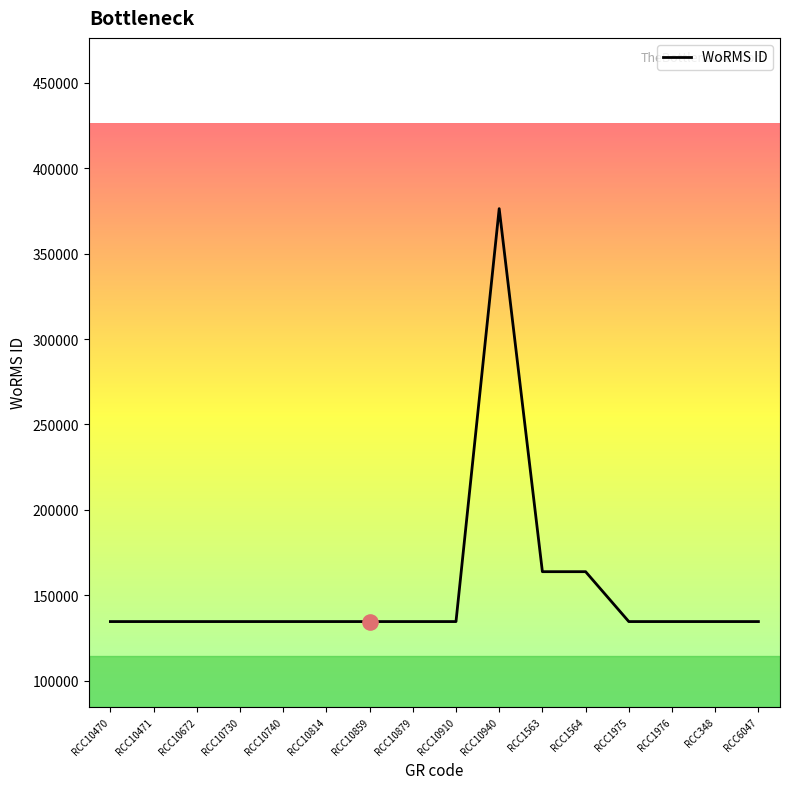

Approximately how many times larger is the value at RCC1976 compared to RCC10910?

1.0